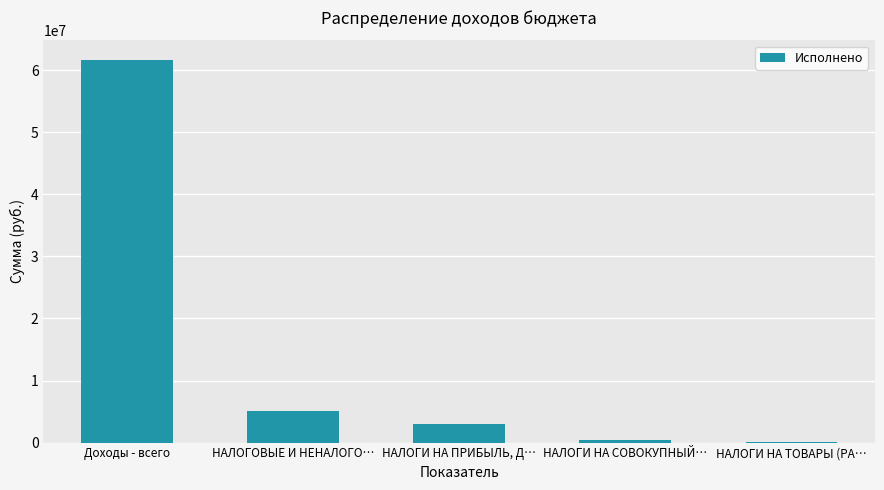

Which has a higher value, Доходы - всего or НАЛОГИ НА ТОВАРЫ (РА…?

Доходы - всего